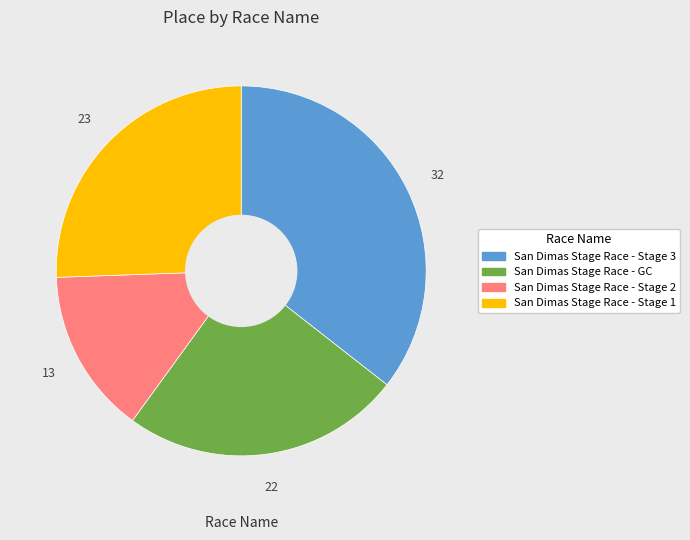

How many segments does this pie chart have?

4